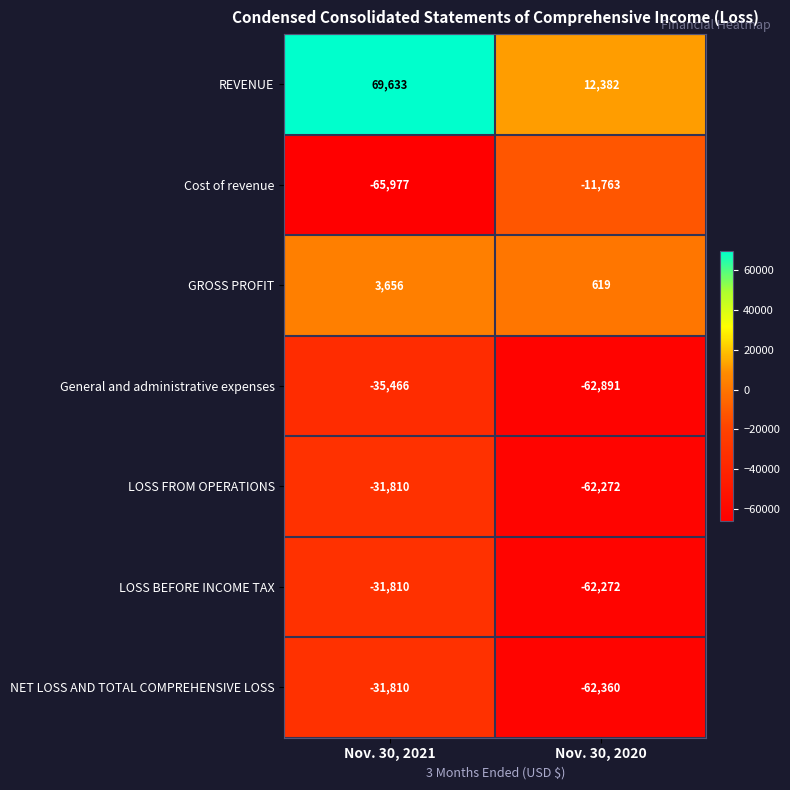

What is the smallest value displayed?

-65977